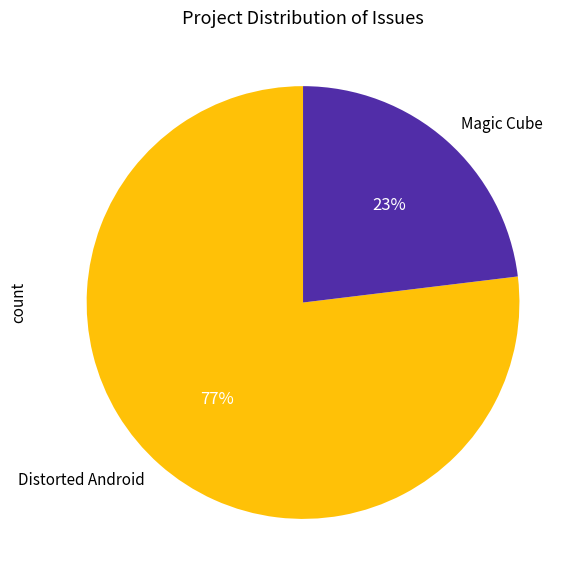

Is it true that Magic Cube is 23% of the pie?

True